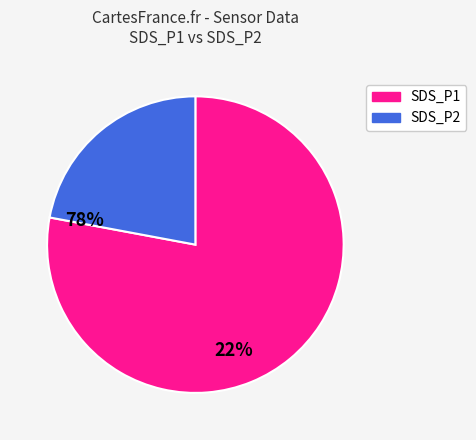

True or false: SDS_P1 accounts for 83% of the total.

False